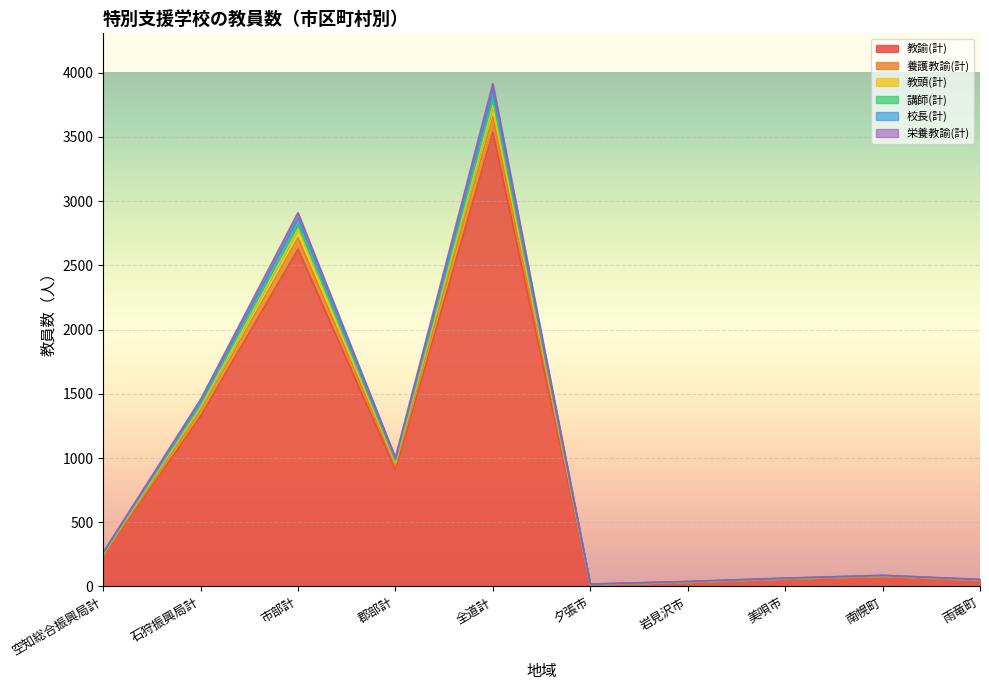

Does the chart display data point markers on the line(s)?

No